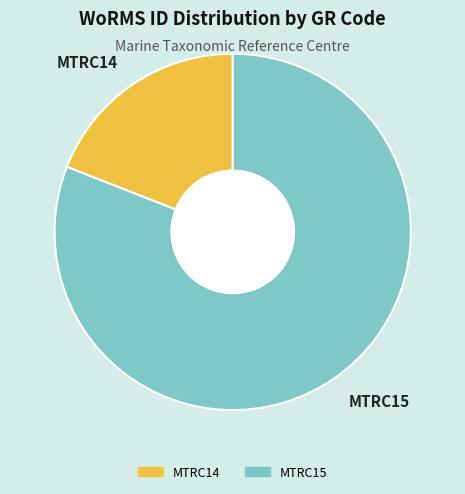

Rank the categories by value from highest to lowest.

MTRC15, MTRC14